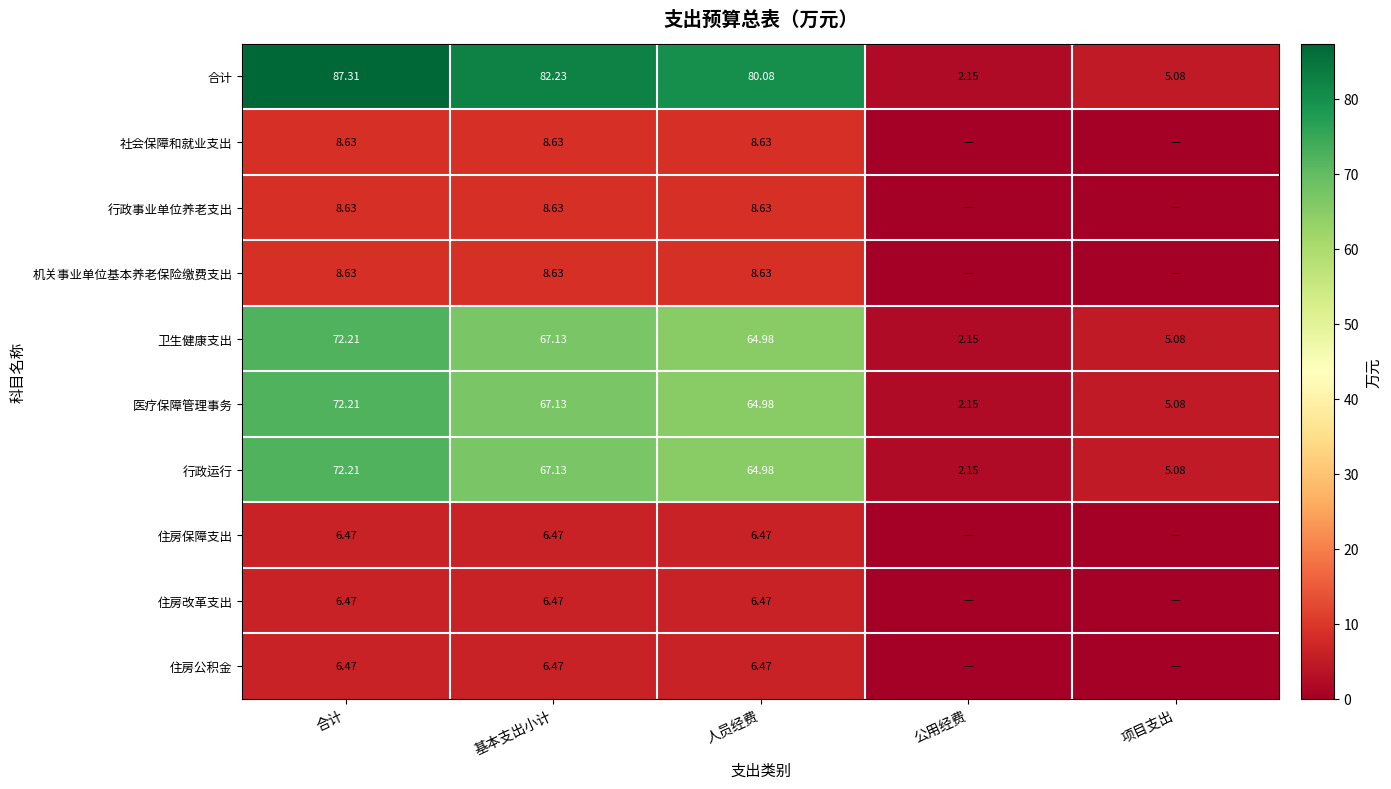

Rank the categories by 医疗保障管理事务 value from highest to lowest.

合计, 基本支出小计, 人员经费, 项目支出, 公用经费